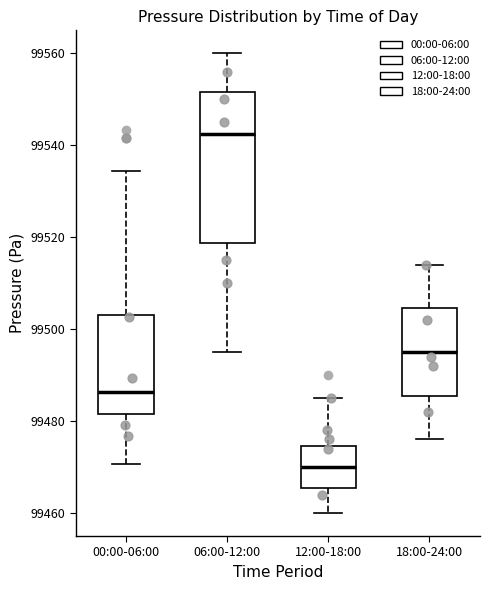

Where does the median line of the box for 00:00-06:00 sit on the y-axis? The values are not printed on the chart, so give them approximately, as read against the axis.

99486